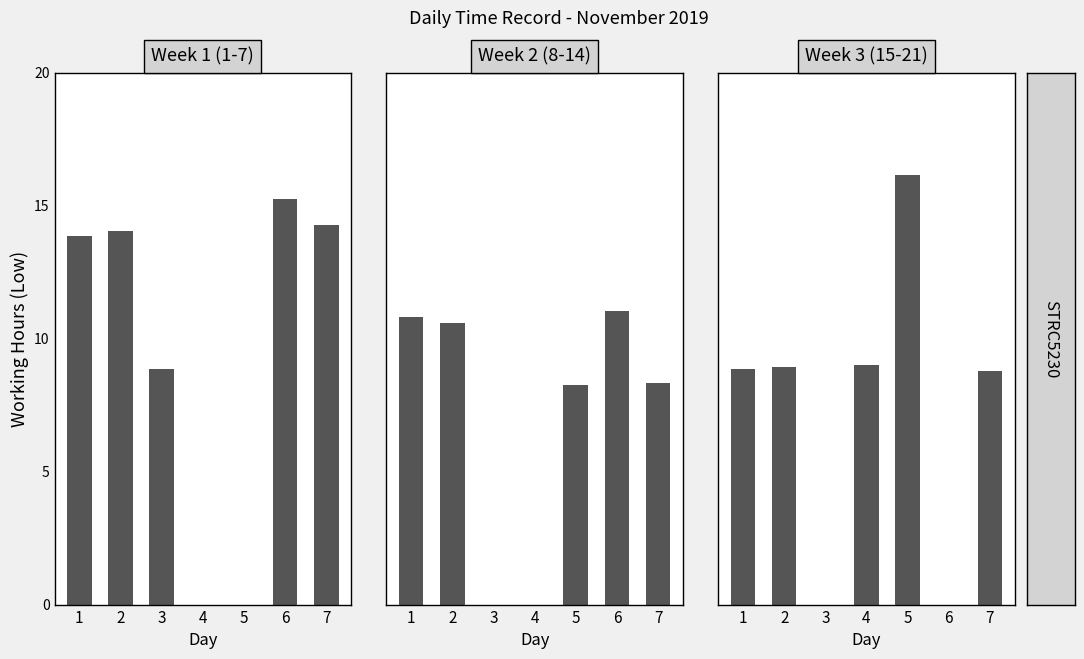

How many series are shown in this chart?

3